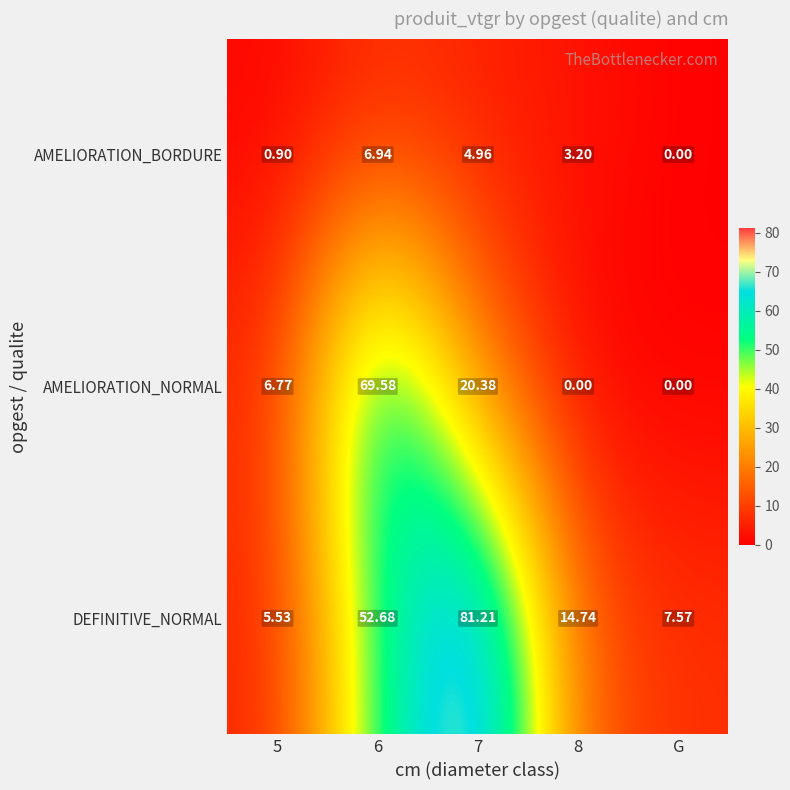

Which series changed the most between 6 and 8?

AMELIORATION_NORMAL